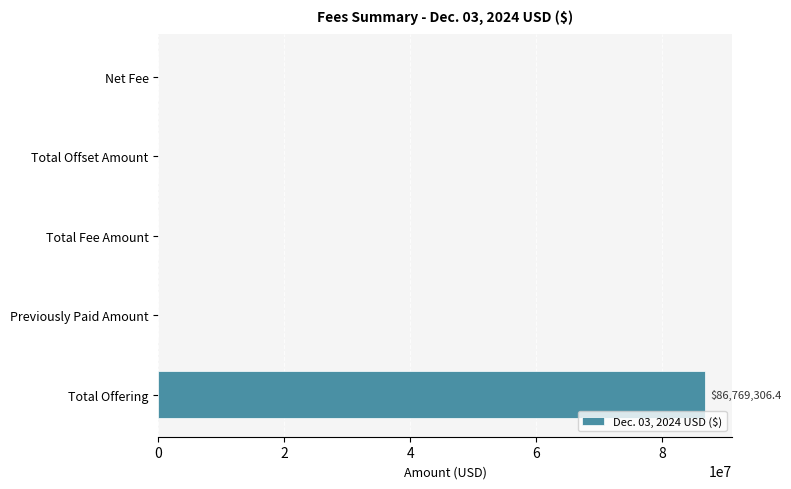

At which category does the chart reach its peak across all series?

Total Offering